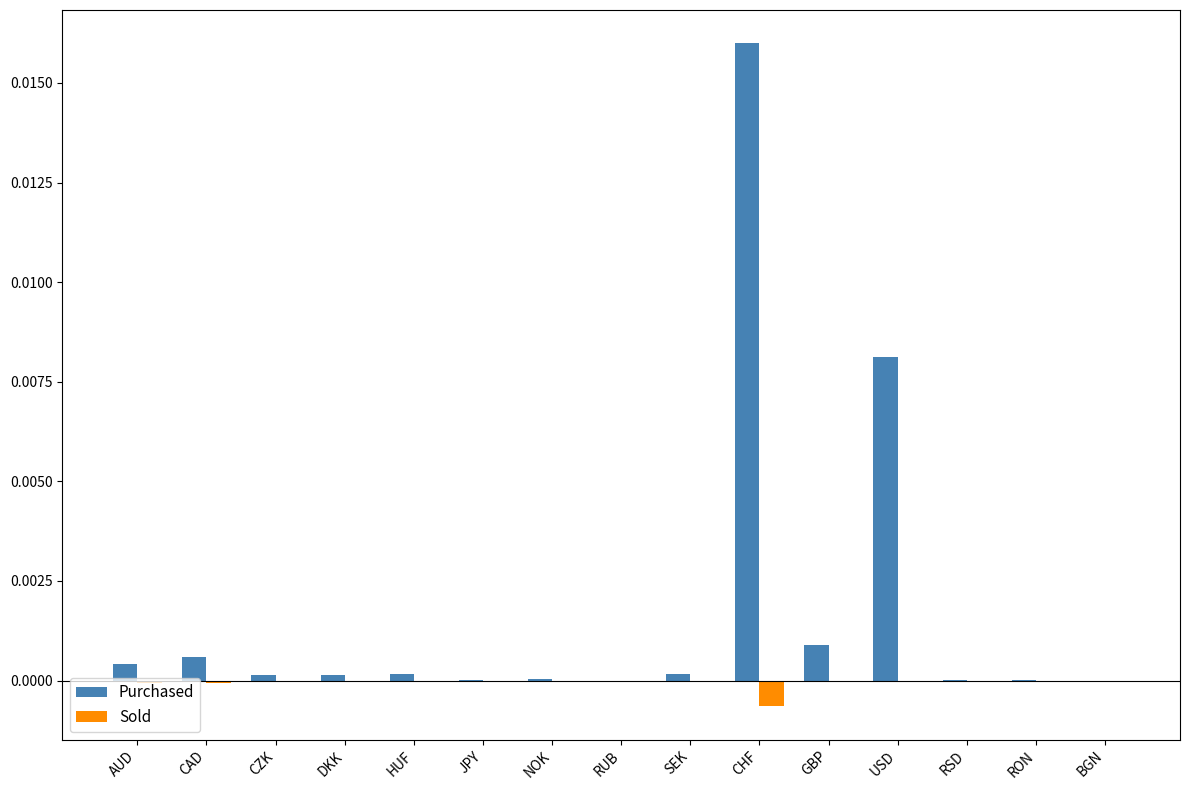

Which series changed the most between USD and RSD?

Purchased